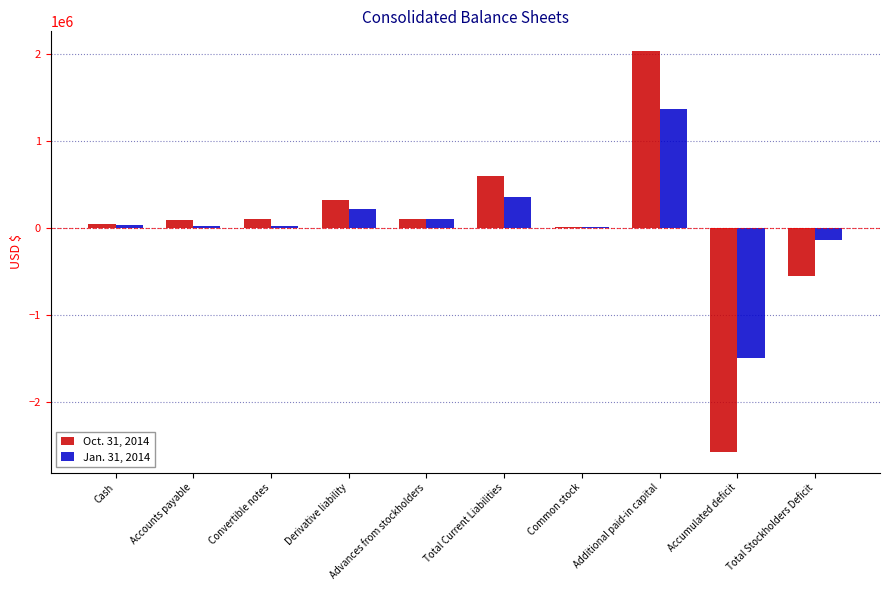

What is the difference between the Oct. 31, 2014 values at Total Current Liabilities and Accounts payable?

511702